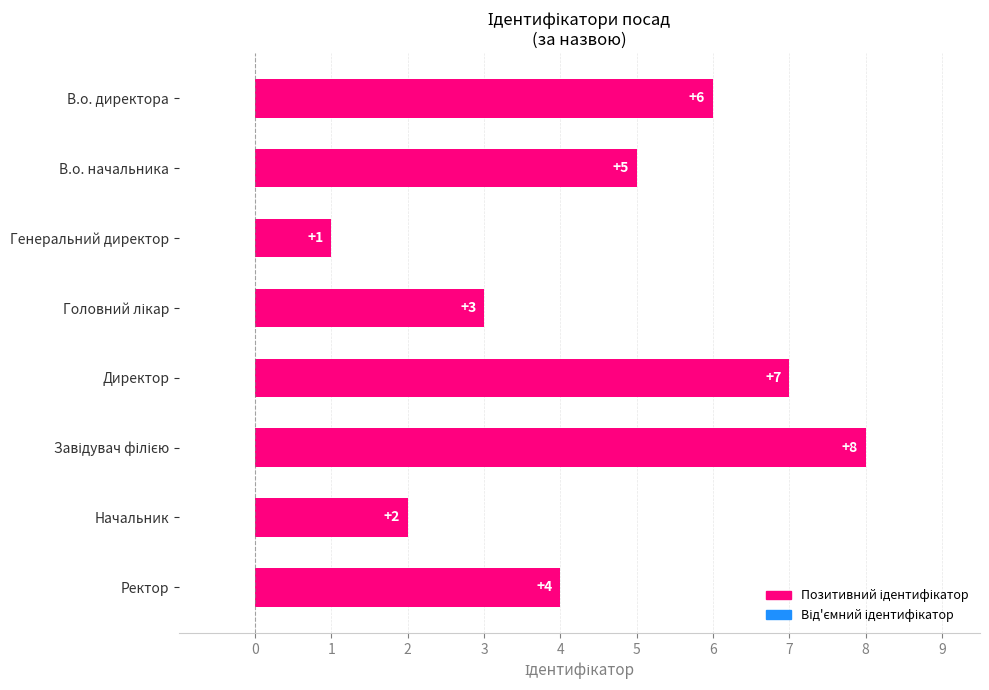

Are the bars grouped side by side (vs. stacked)?

No